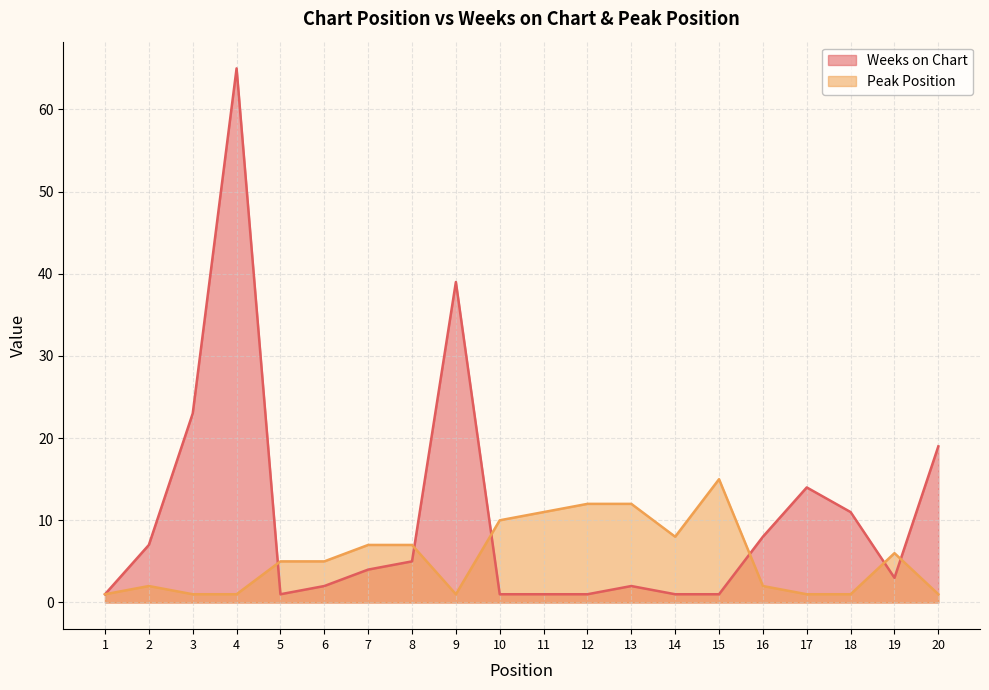

At which category does Weeks on Chart reach its first local peak?

4